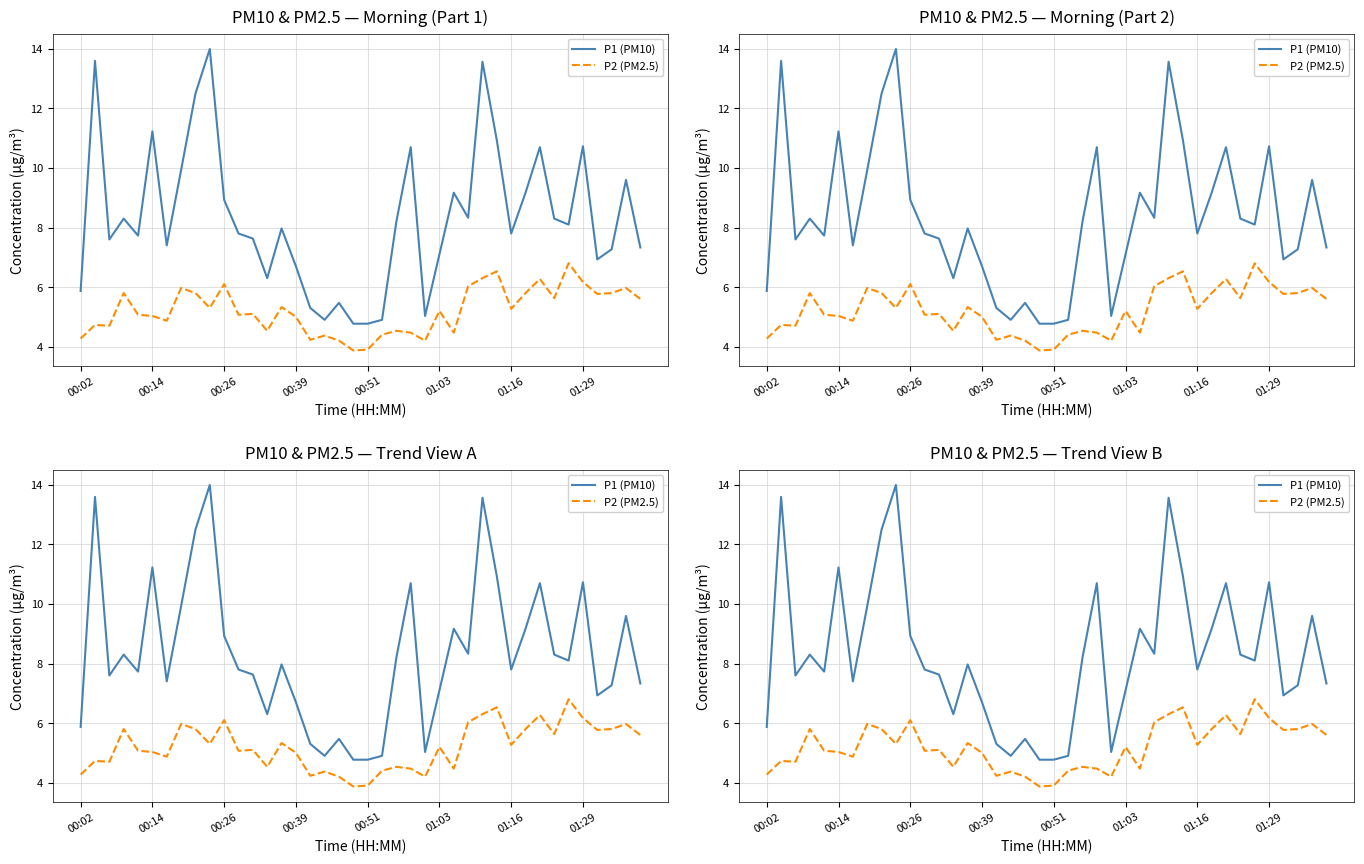

True or false: P1 (PM10) has more than 0 interior local peaks.

True